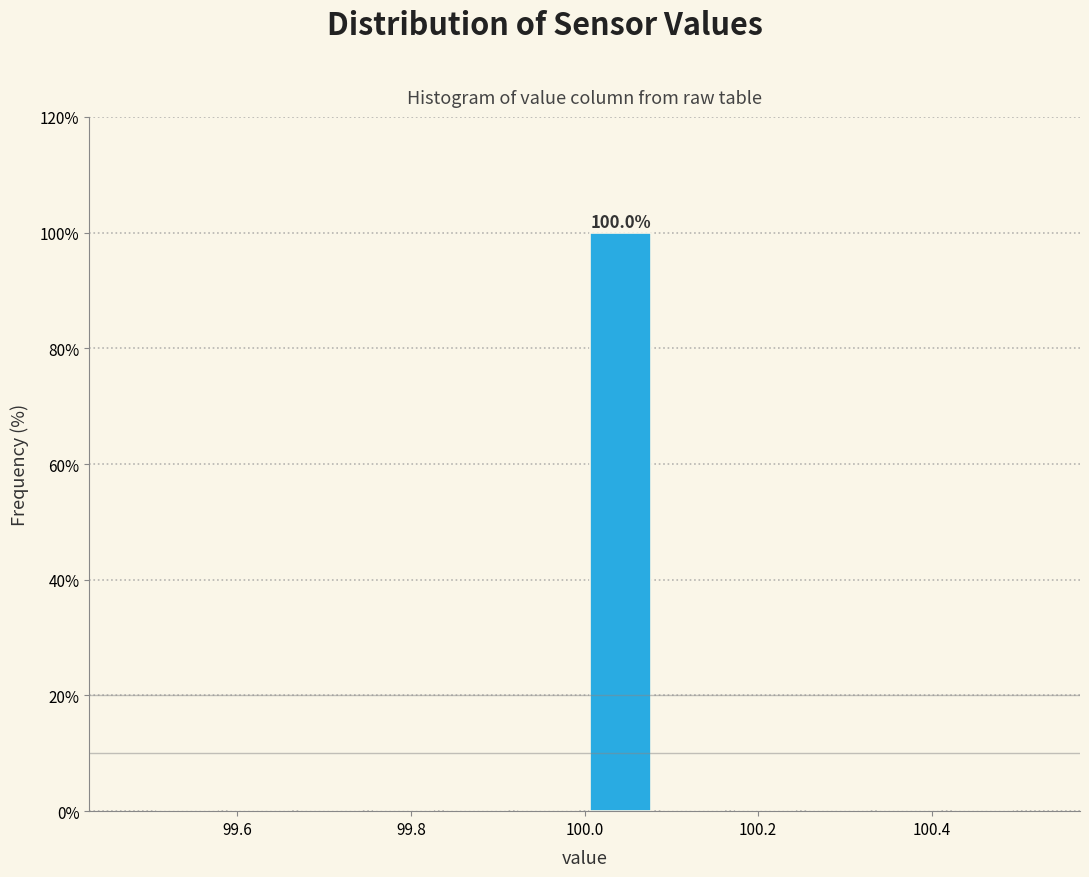

Which range on the x-axis has the tallest bar?

100.00 to 100.08